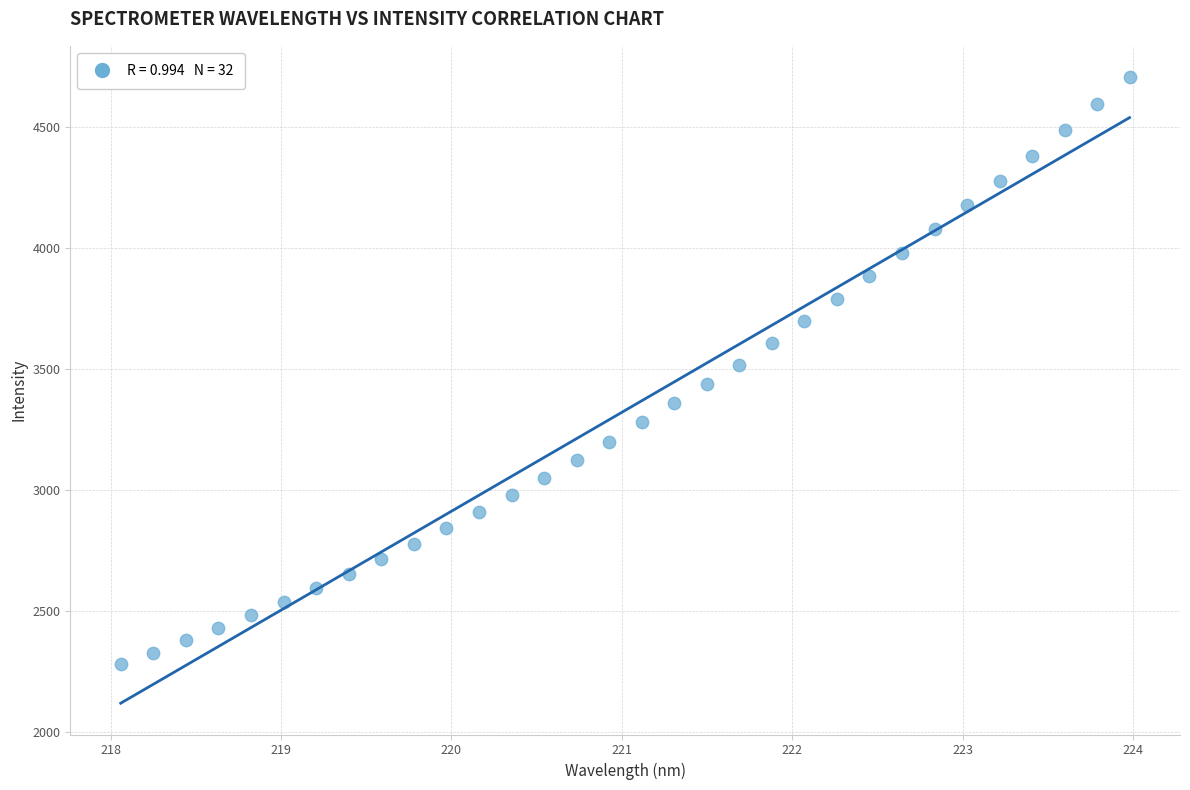

What is the range of Y values (max minus min)?

2424.6